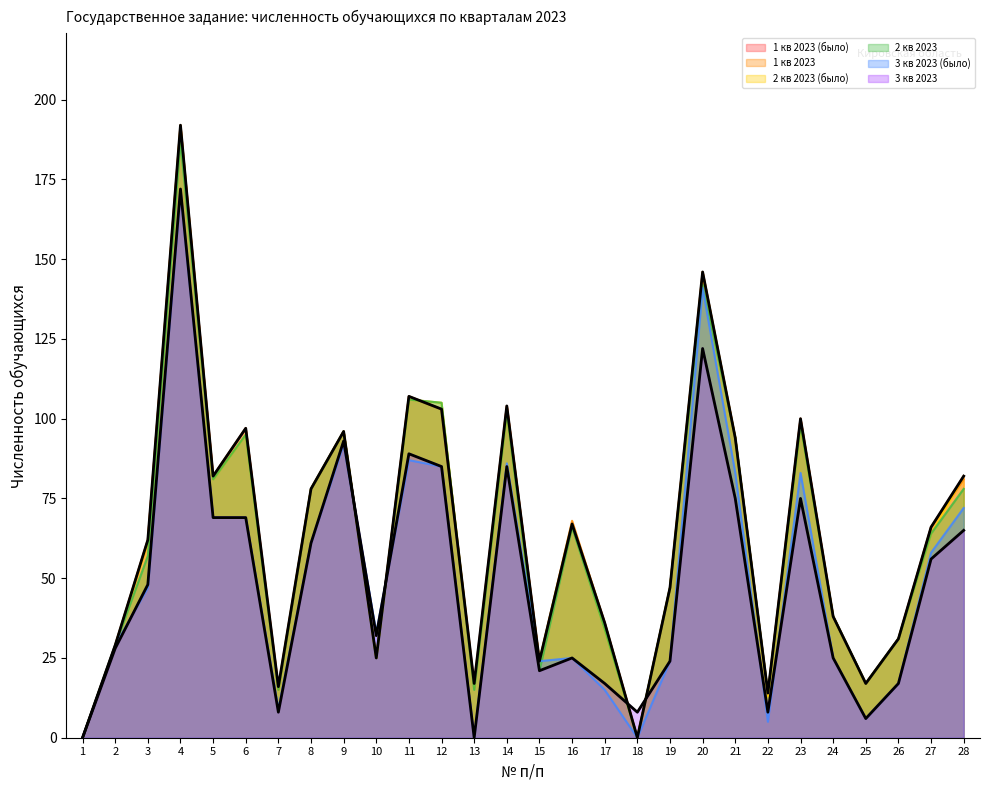

What are all the series names shown in the legend?

1 кв 2023 (было), 1 кв 2023, 2 кв 2023 (было), 2 кв 2023, 3 кв 2023 (было), 3 кв 2023